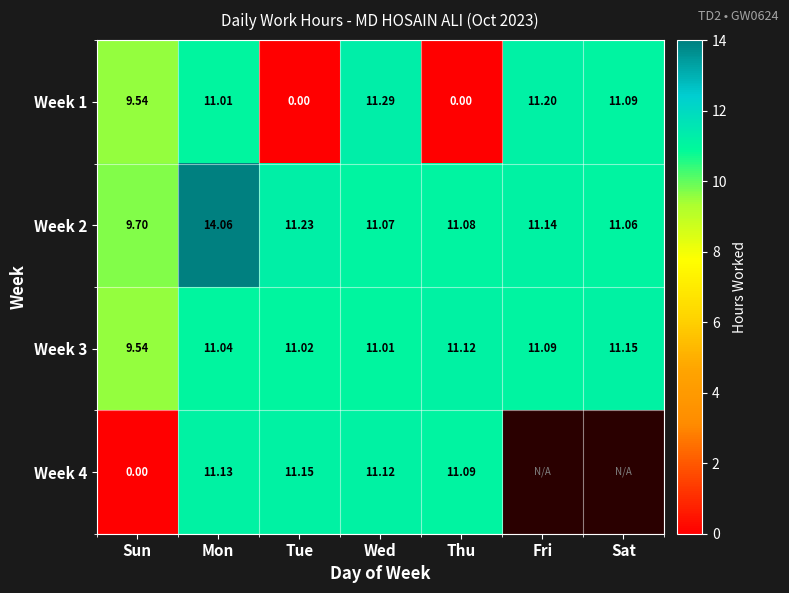

Which series changed the most between Mon and Tue?

Week 1